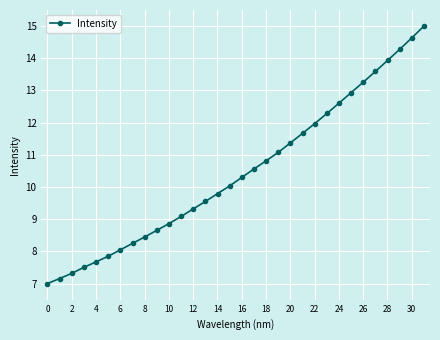

True or false: there are more than 2 points higher than both neighbors.

False